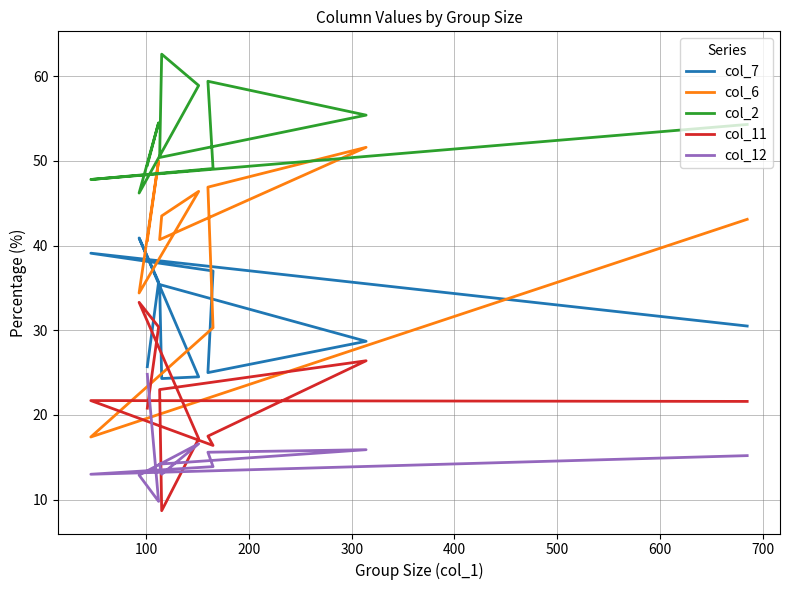

List the series in order of their overall mean, highest first.

col_2, col_6, col_7, col_11, col_12